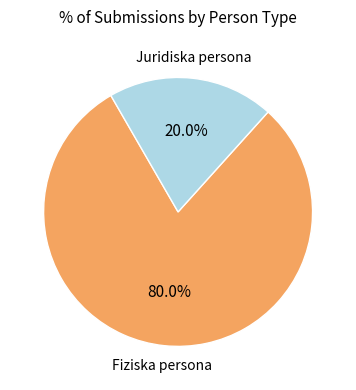

Is there any slice that represents more than half of the pie?

Yes